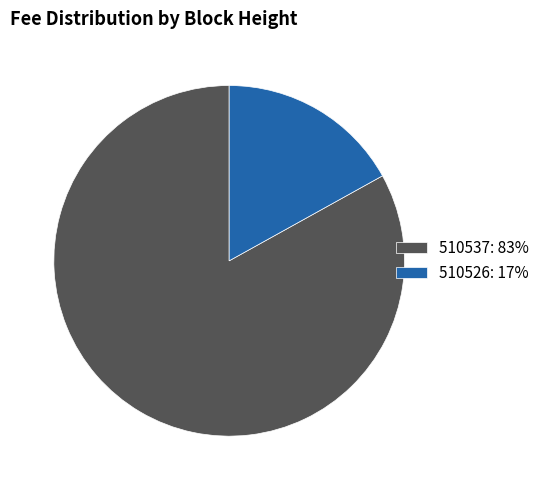

True or false: 510537 accounts for 68% of the total.

False